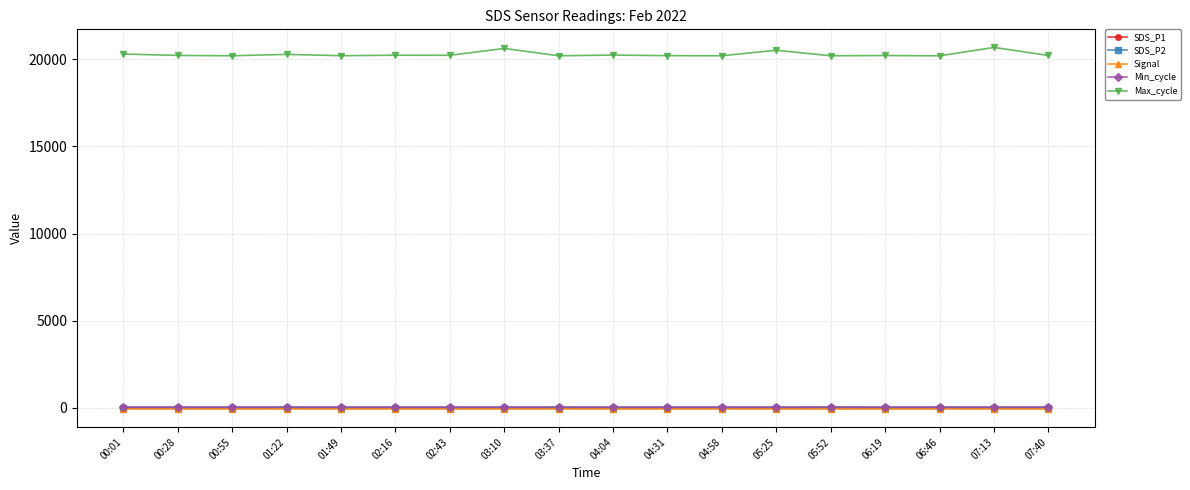

At how many categories does at least one series exceed 13952?

18